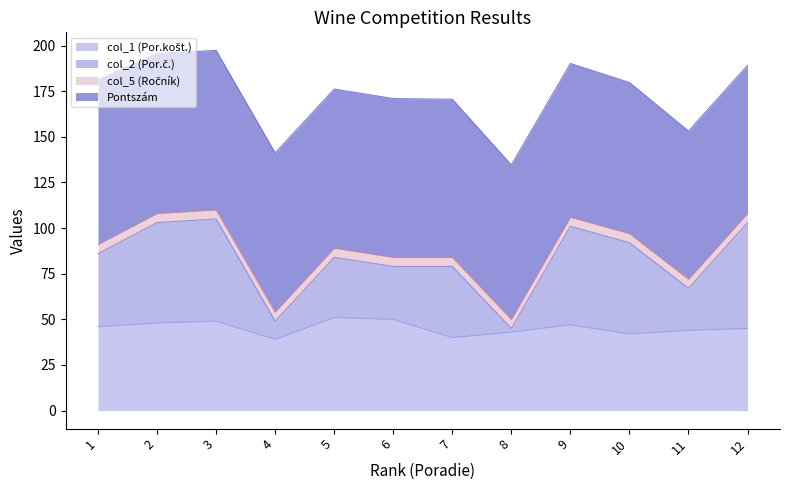

What is the total value across all series at 12?

189.2